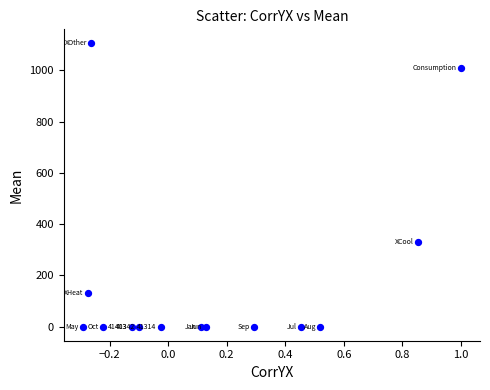

What is the range of Y values (max minus min)?

1105.2